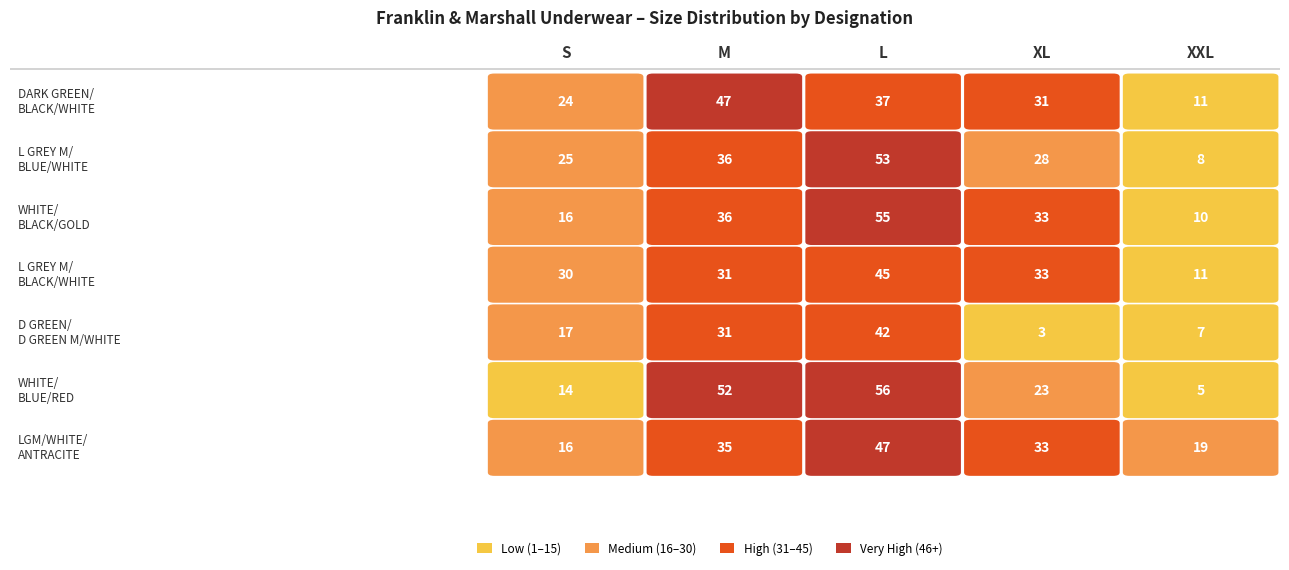

The 2PACK WHITE/BLACK/GOLD series shows 33 at 3. True or false?

True